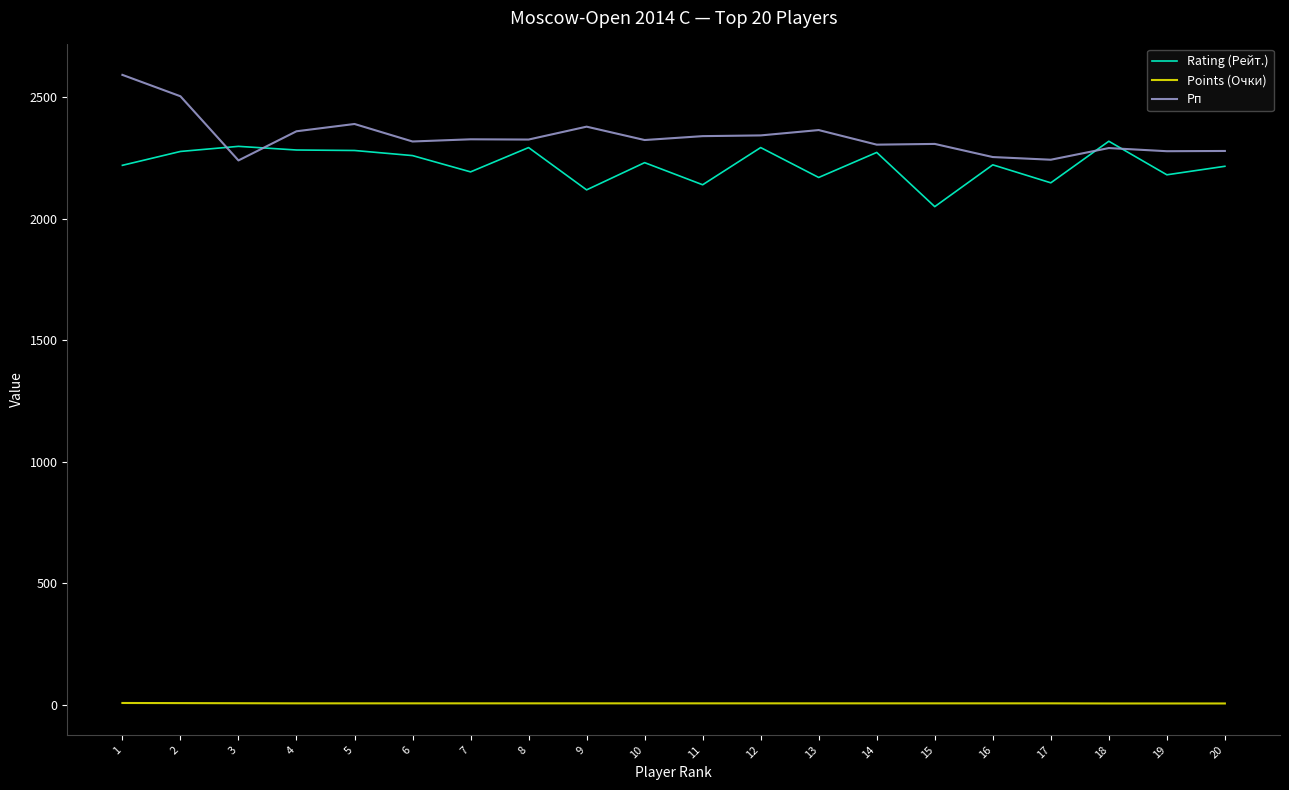

What is the average value of the Points (Очки) series?

7.1